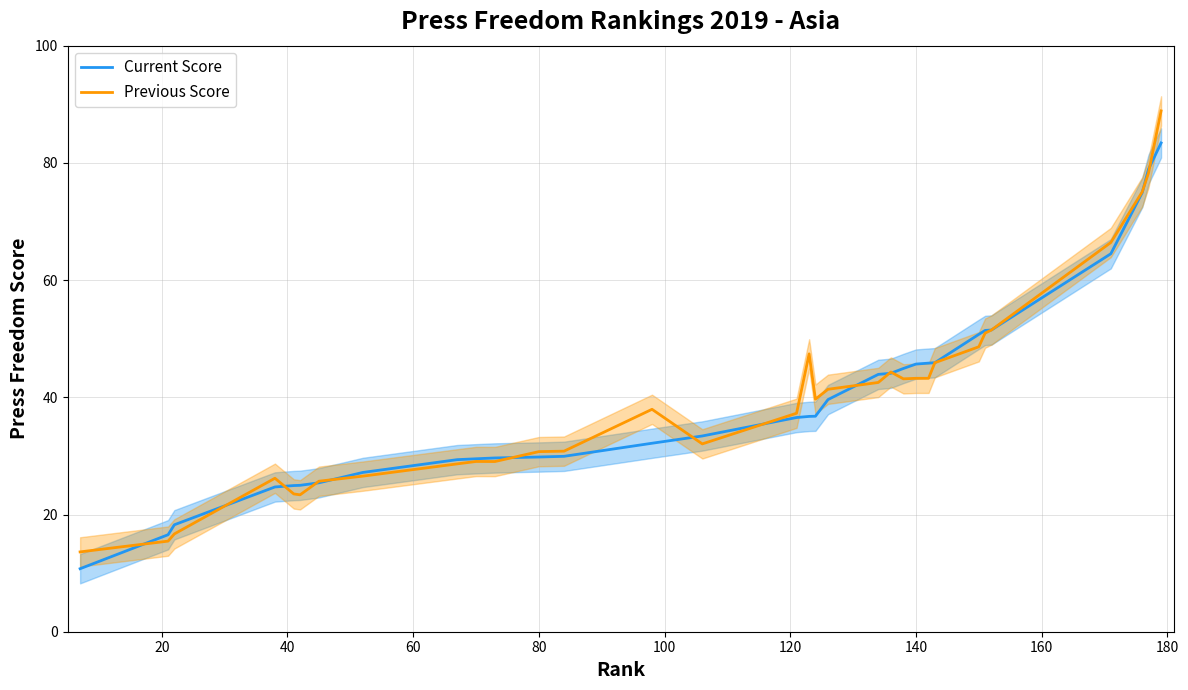

What is the maximum value for Previous Score?

88.9